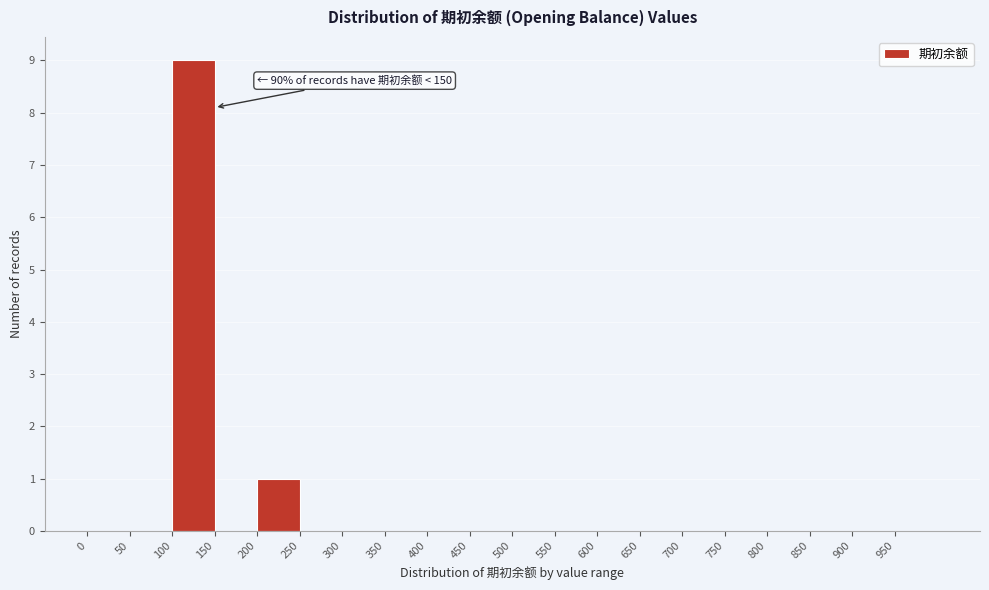

Over which range of the x-axis is the bar tallest?

100 to 150